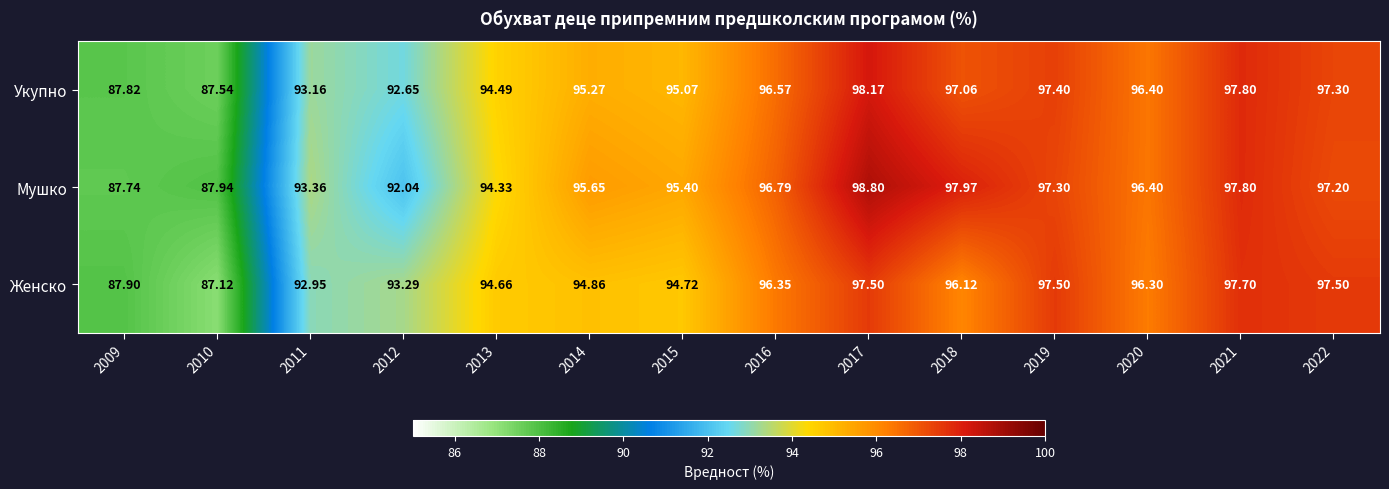

Which series has the largest range (max minus min)?

Мушко